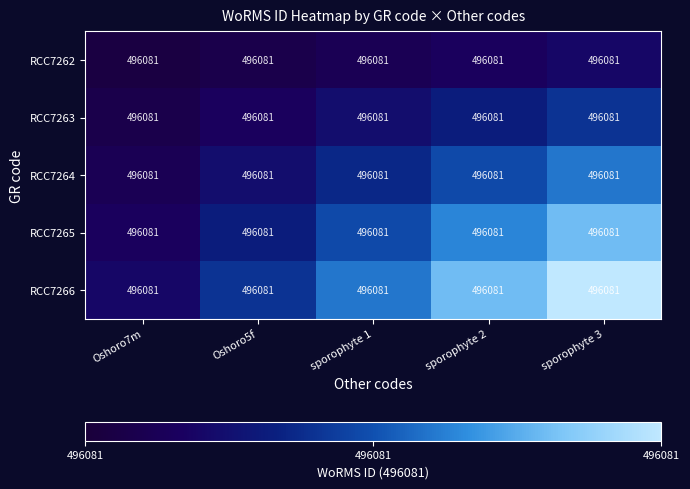

Which category has the highest value across all series?

sporophyte 3